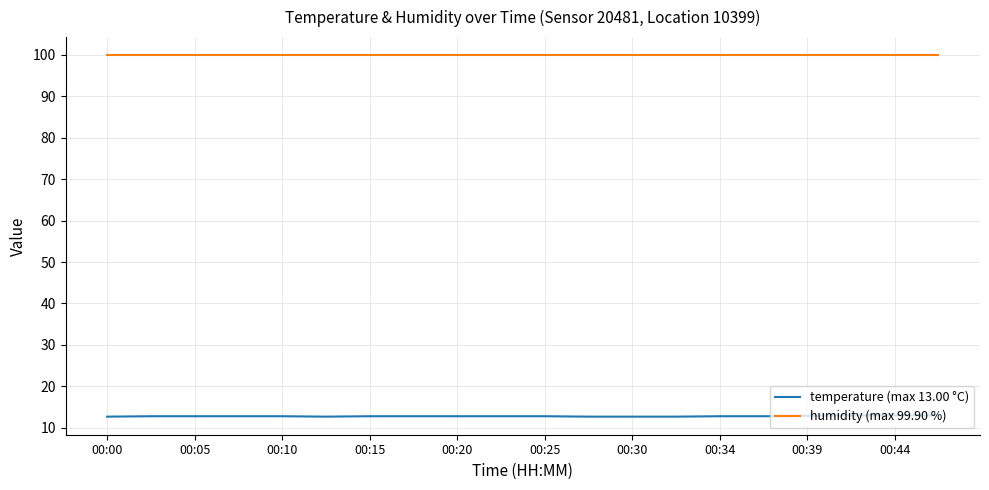

Which series has the largest total across all categories?

humidity (max 99.90 %)